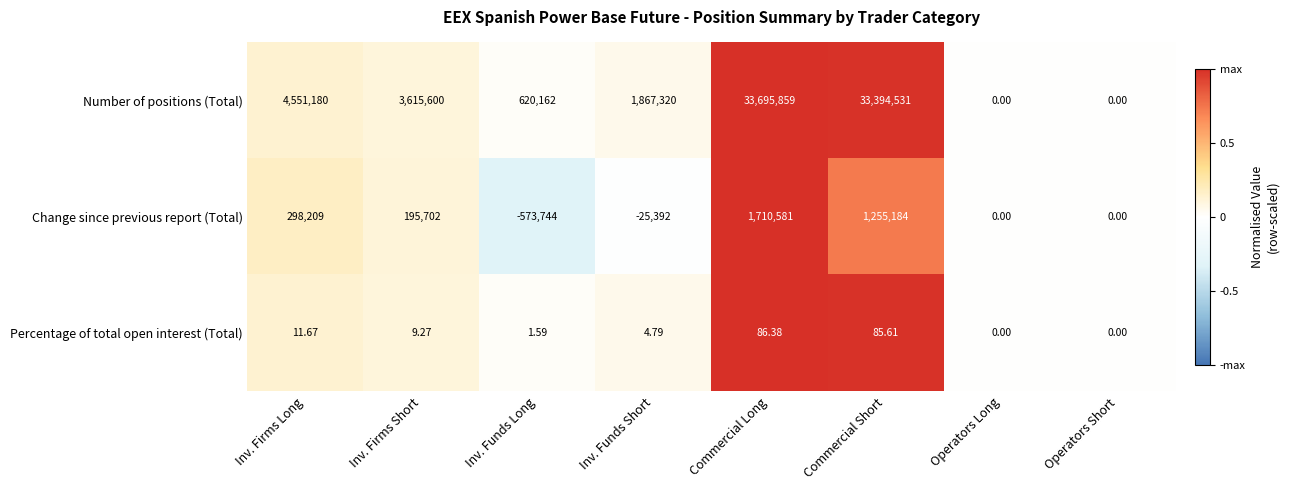

At which label does Percentage of total open interest (Total) reach its peak?

Commercial Long